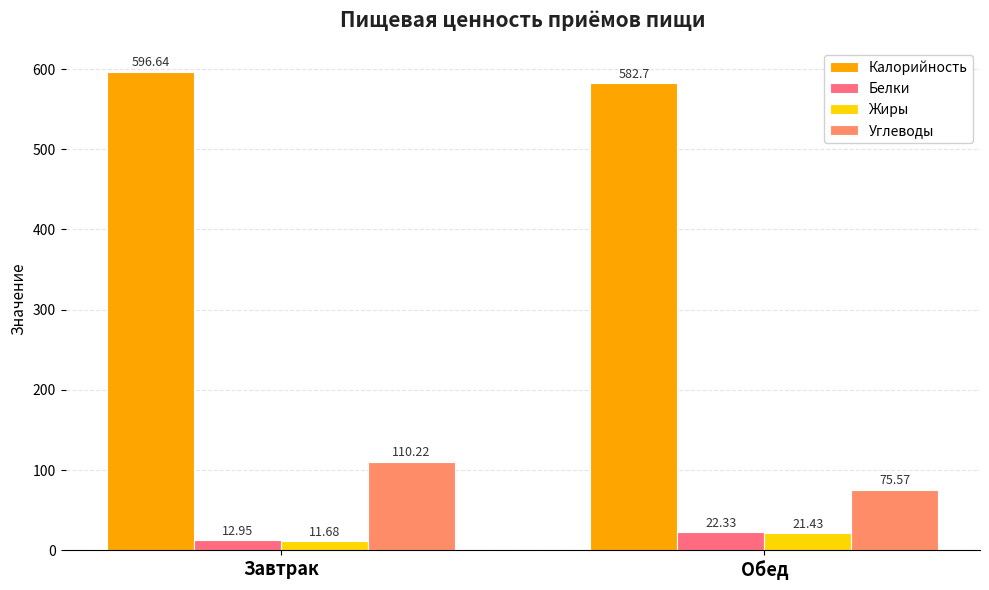

What is the total value across all series at Завтрак?

731.5